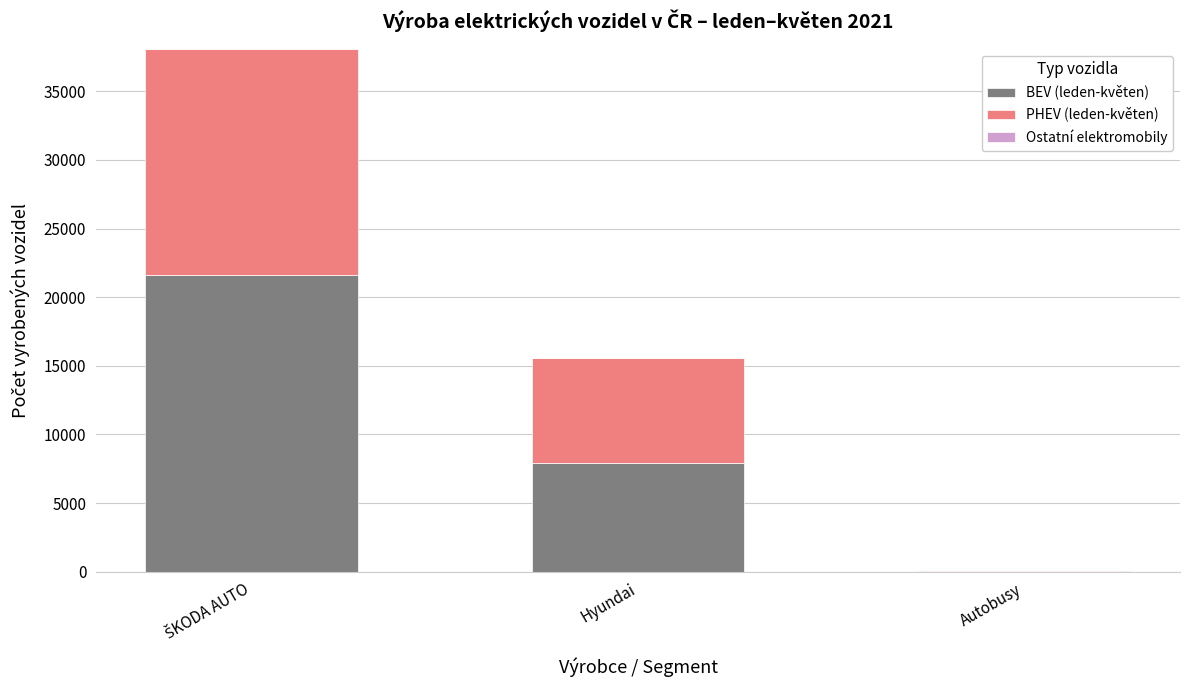

What is the maximum value for BEV (leden-květen)?

21615